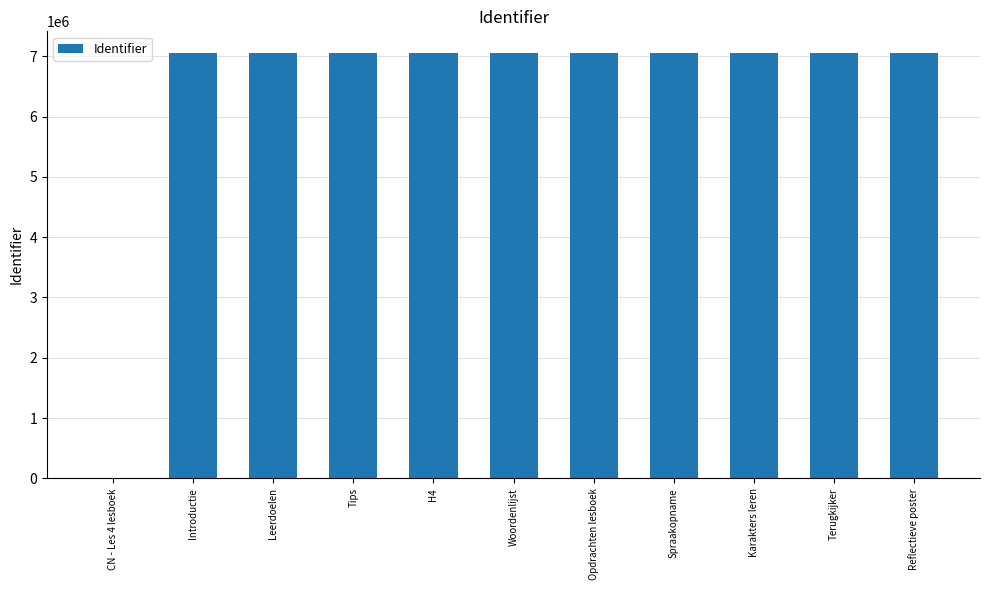

Are the bars horizontal?

No